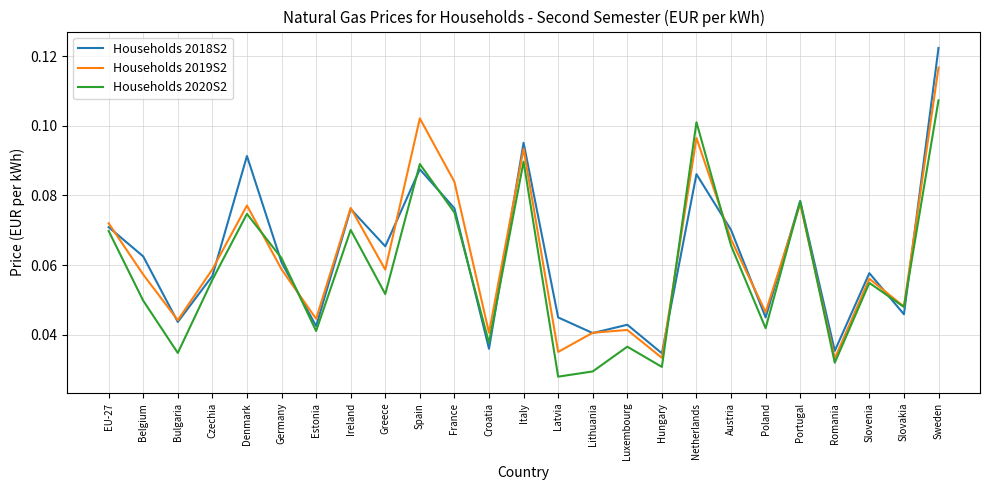

Does the chart have visible grid lines?

Yes